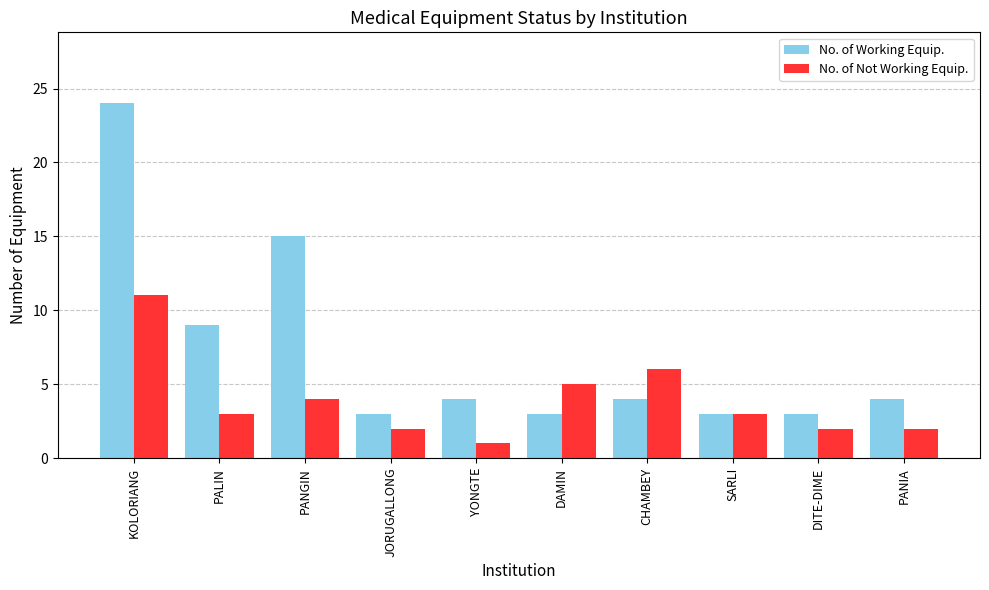

Is the value of No. of Not Working Equip. at SARLI greater than the value of No. of Working Equip. at CHAMBEY?

No